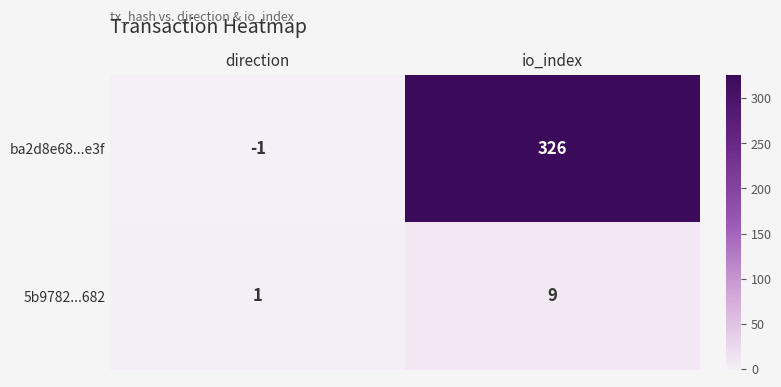

What is the greatest value displayed?

326